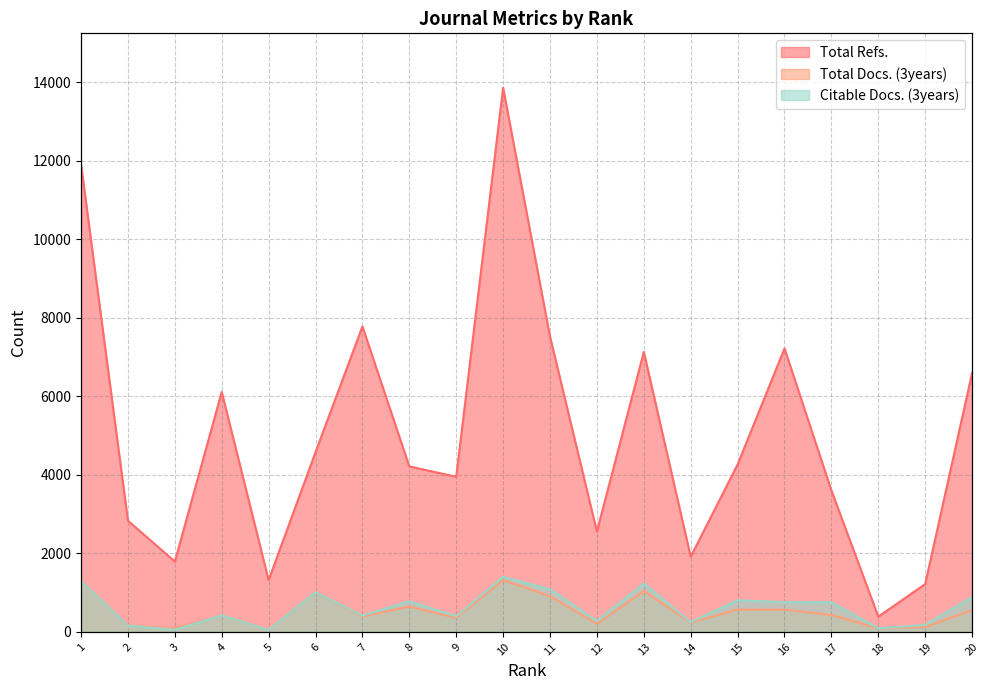

Reading left to right, list all the values displayed in this chart.

Total Refs.: 11914	2833	1793	6113	1319	4579	7782	4216	3952	13862	7523	2557	7135	1916	4266	7221	3604	389	1219	6597
Total Docs. (3years): 1299	161	94	423	49	1012	393	647	360	1321	909	204	1043	238	570	569	431	91	125	554
Citable Docs. (3years): 1299	161	53	423	49	1012	417	780	399	1402	1085	278	1233	249	806	759	755	91	177	888